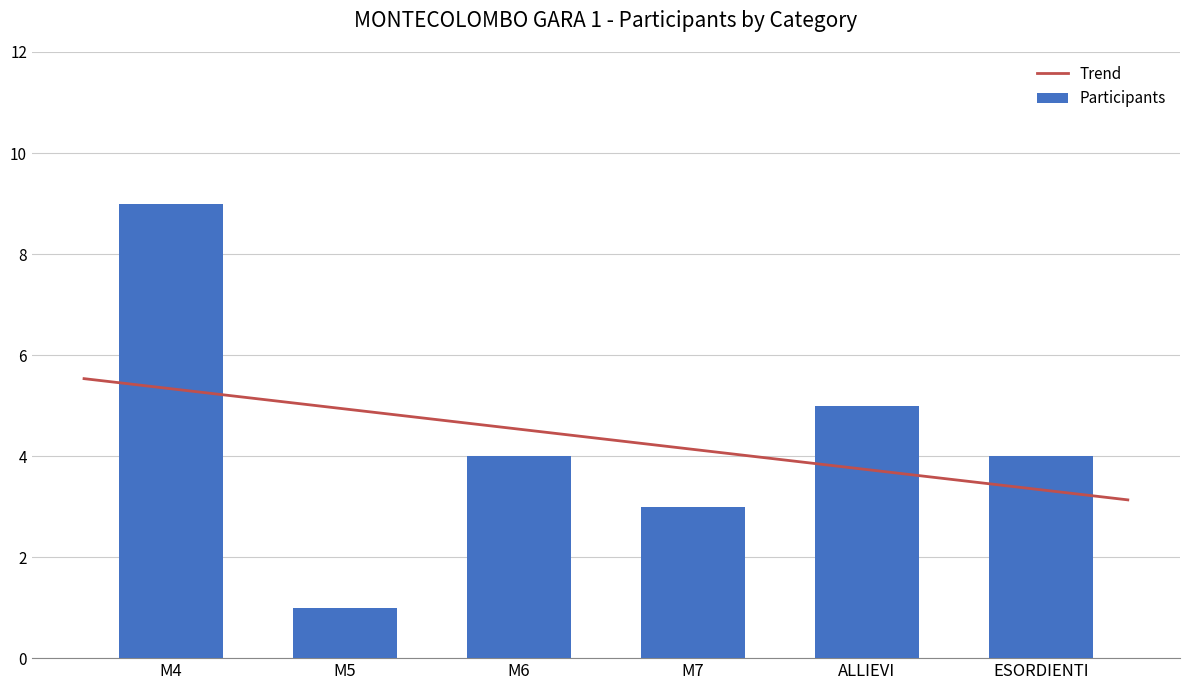

What is the difference between the values at ESORDIENTI and ALLIEVI?

1